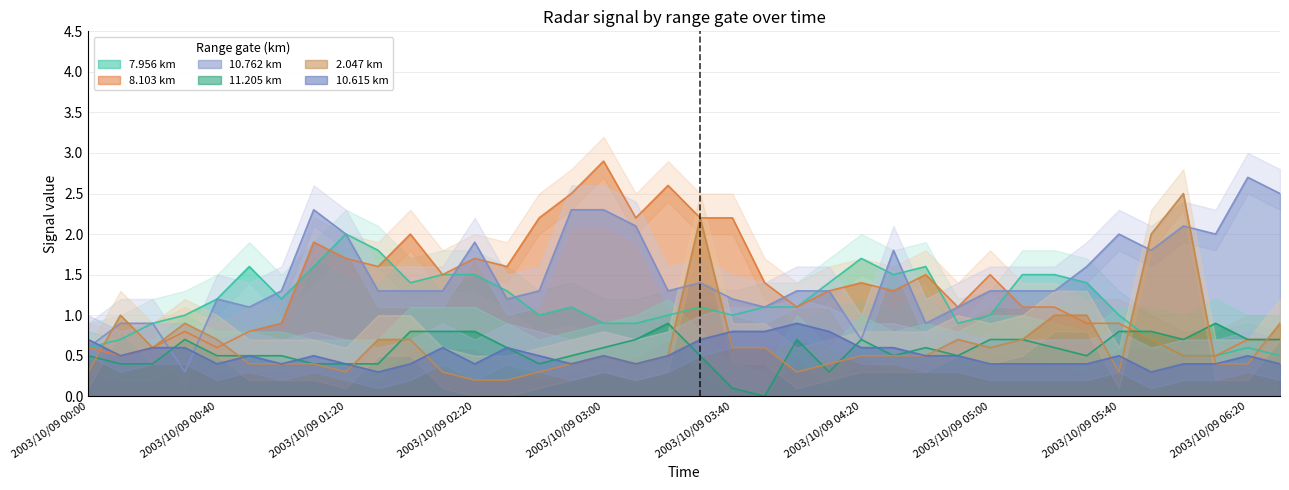

Which has a higher value, 2003/10/09 05:30 or 2003/10/09 01:10?

2003/10/09 01:10